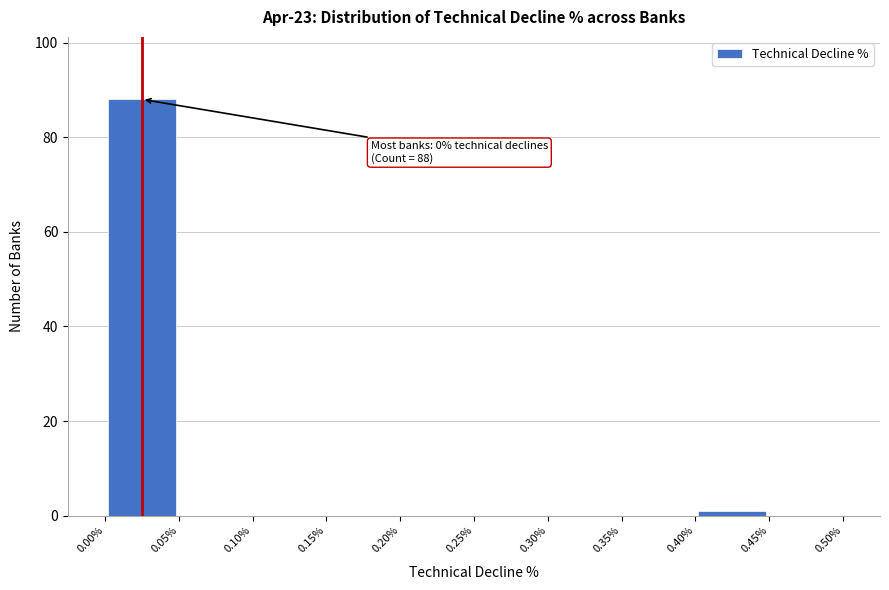

Over which range of the x-axis is the bar tallest?

0.00% to 0.05%